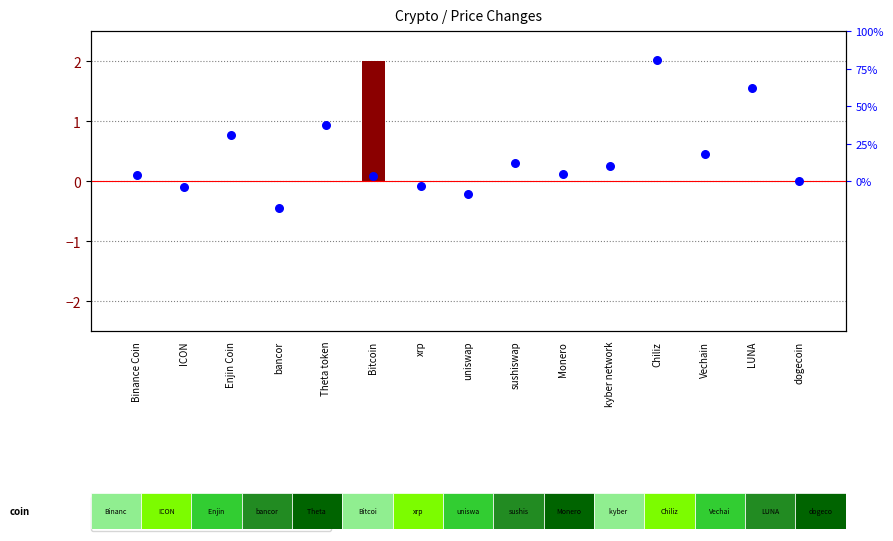

Which series reaches the maximum Y coordinate?

percentile rank within the sample